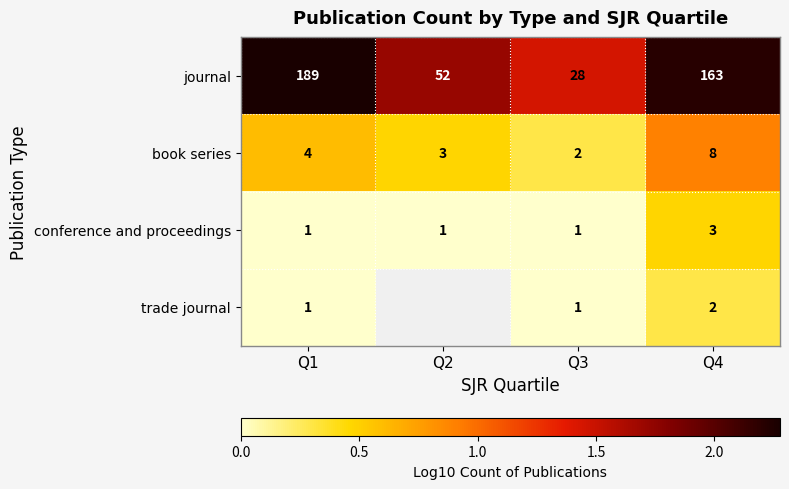

Rank the categories by journal value from highest to lowest.

Q1, Q4, Q2, Q3